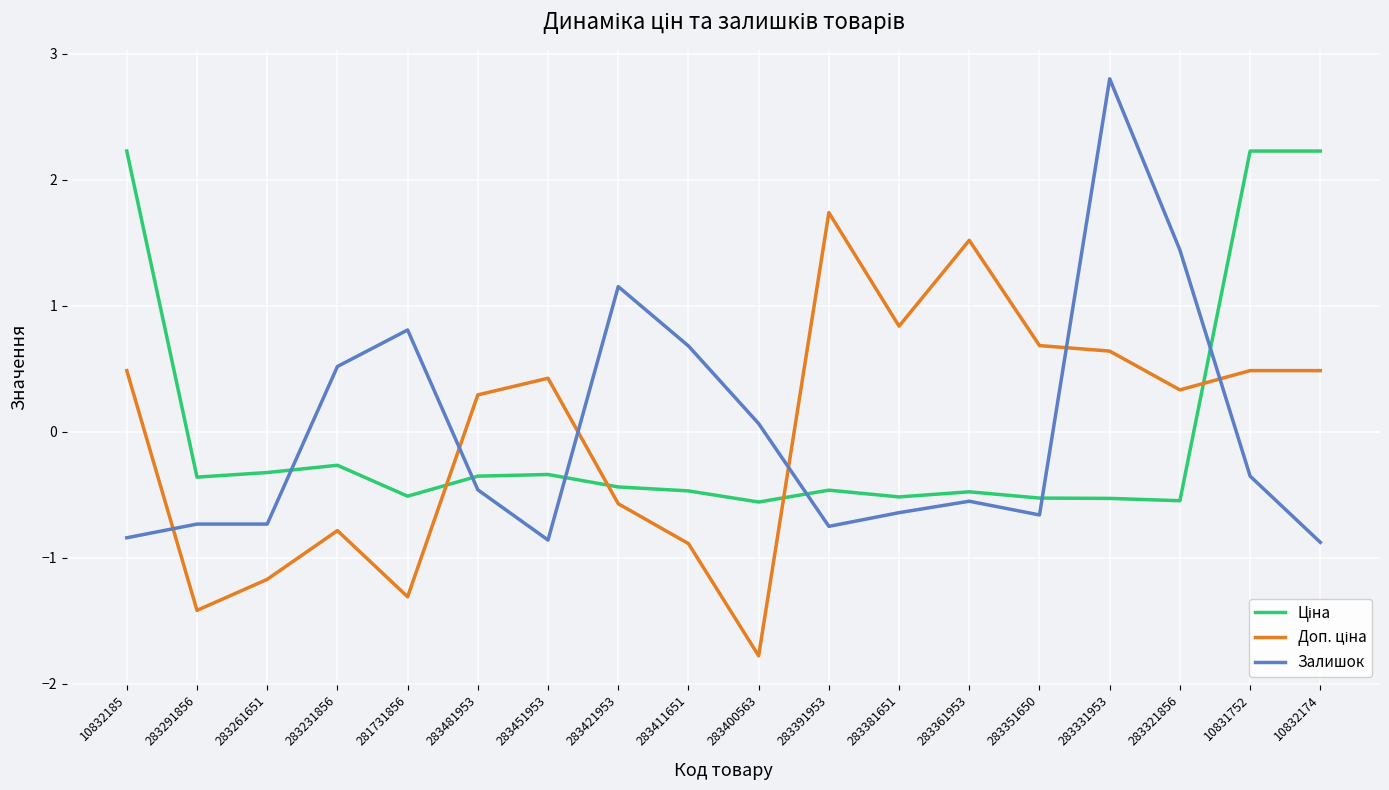

Is this an area chart (filled region under the line)?

No